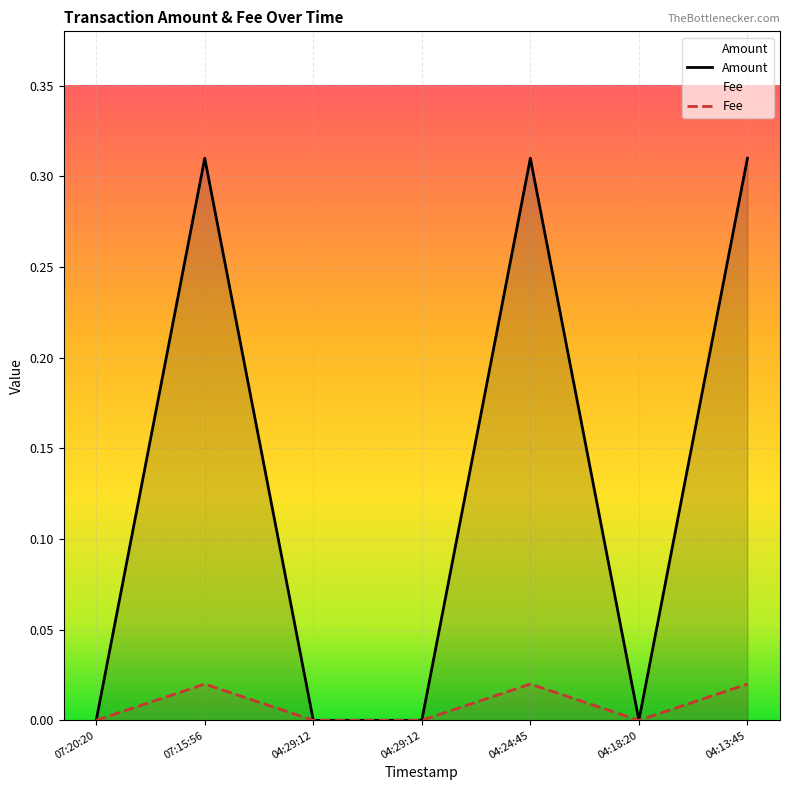

How many lines are shown in the chart?

2